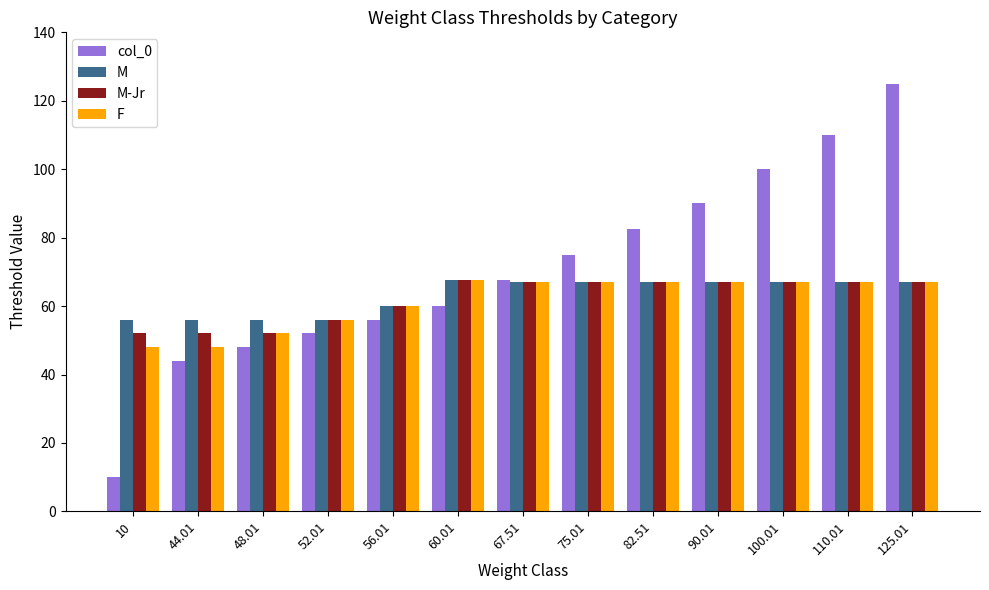

The value of M-Jr at 125.01 is 67.0. True or false?

True